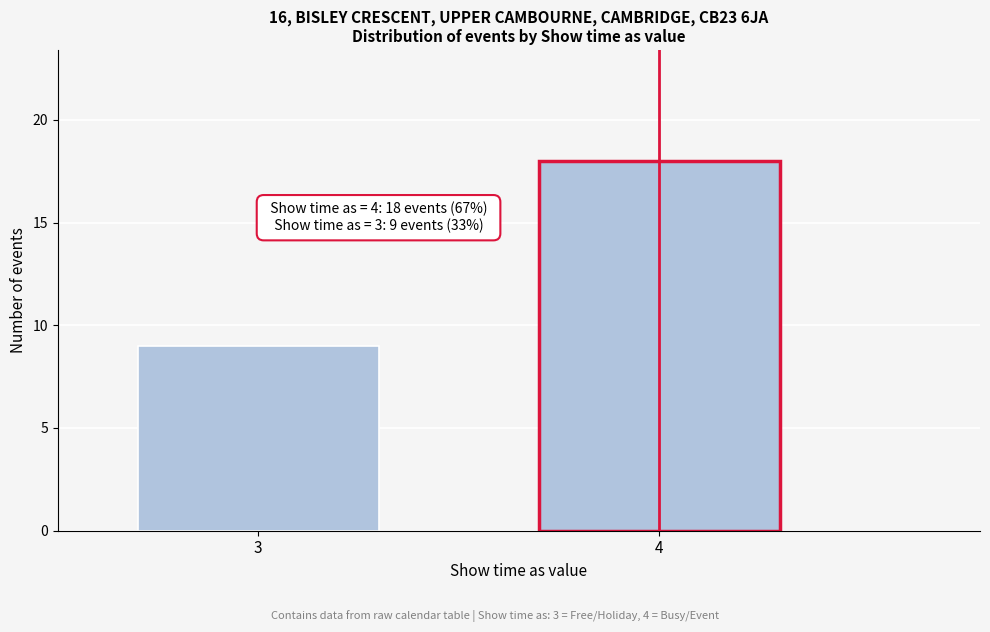

Reading left to right, list all the values displayed in this chart.

3=9	4=18